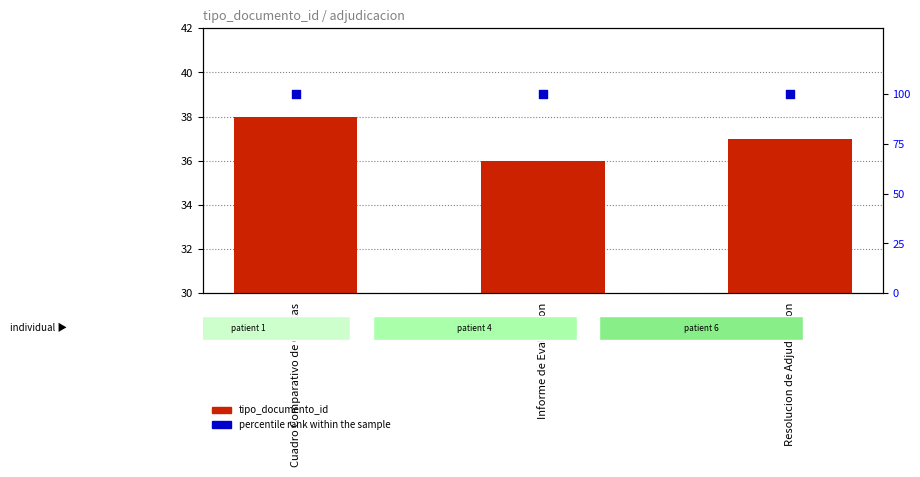

Is the value of tipo_documento_id at Informe de Evaluacion greater than the value of percentile rank within the sample at Cuadro Comparativo de Ofertas?

No